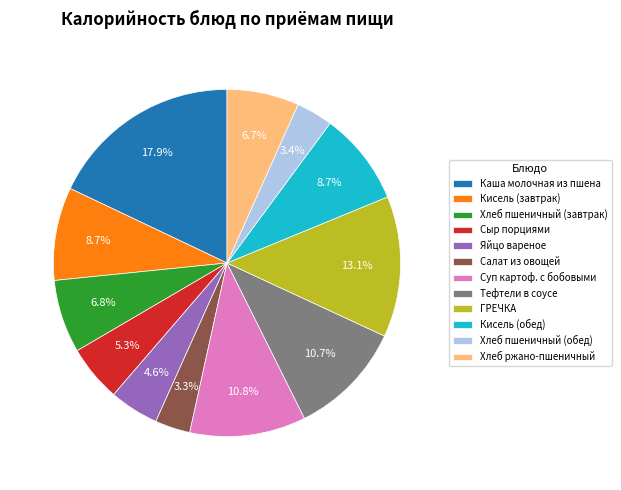

Does Хлеб ржано-пшеничный account for over 50% of the chart?

No